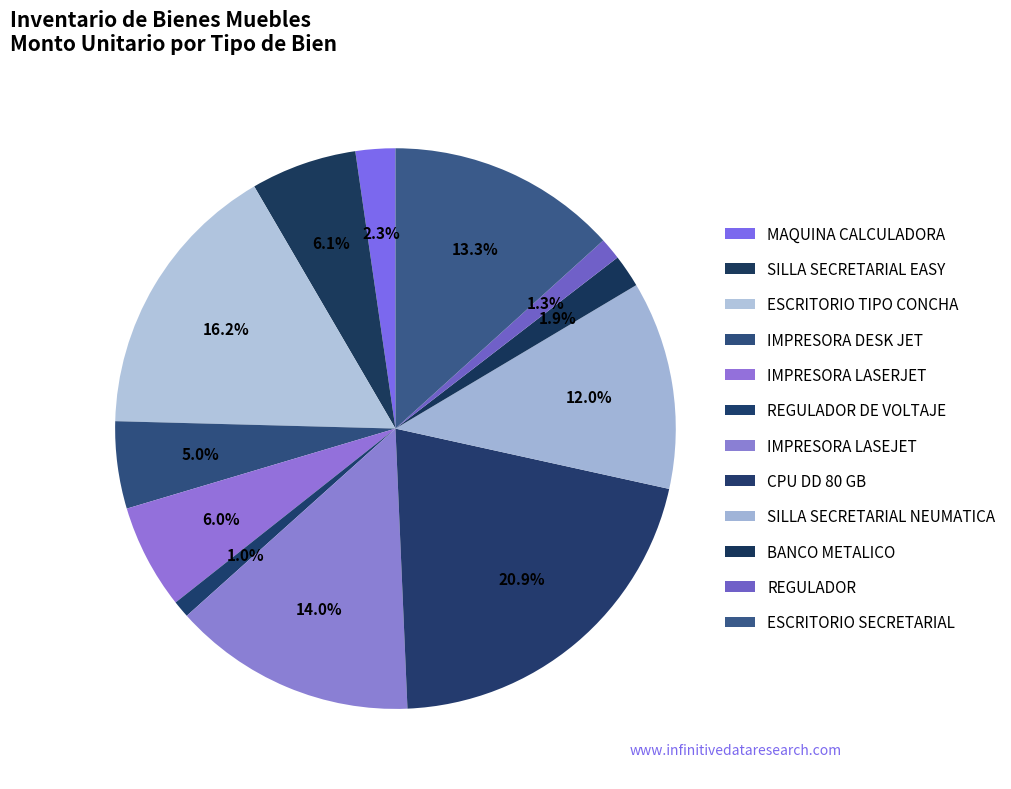

Count the number of slices in the pie.

12